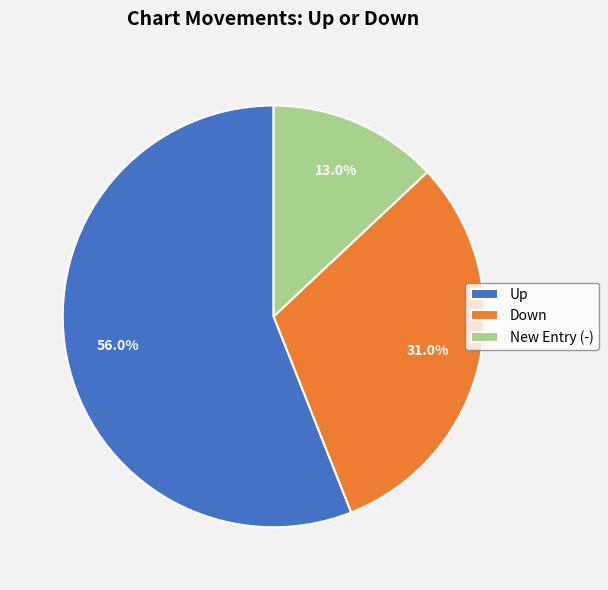

Count the number of slices in the pie.

3